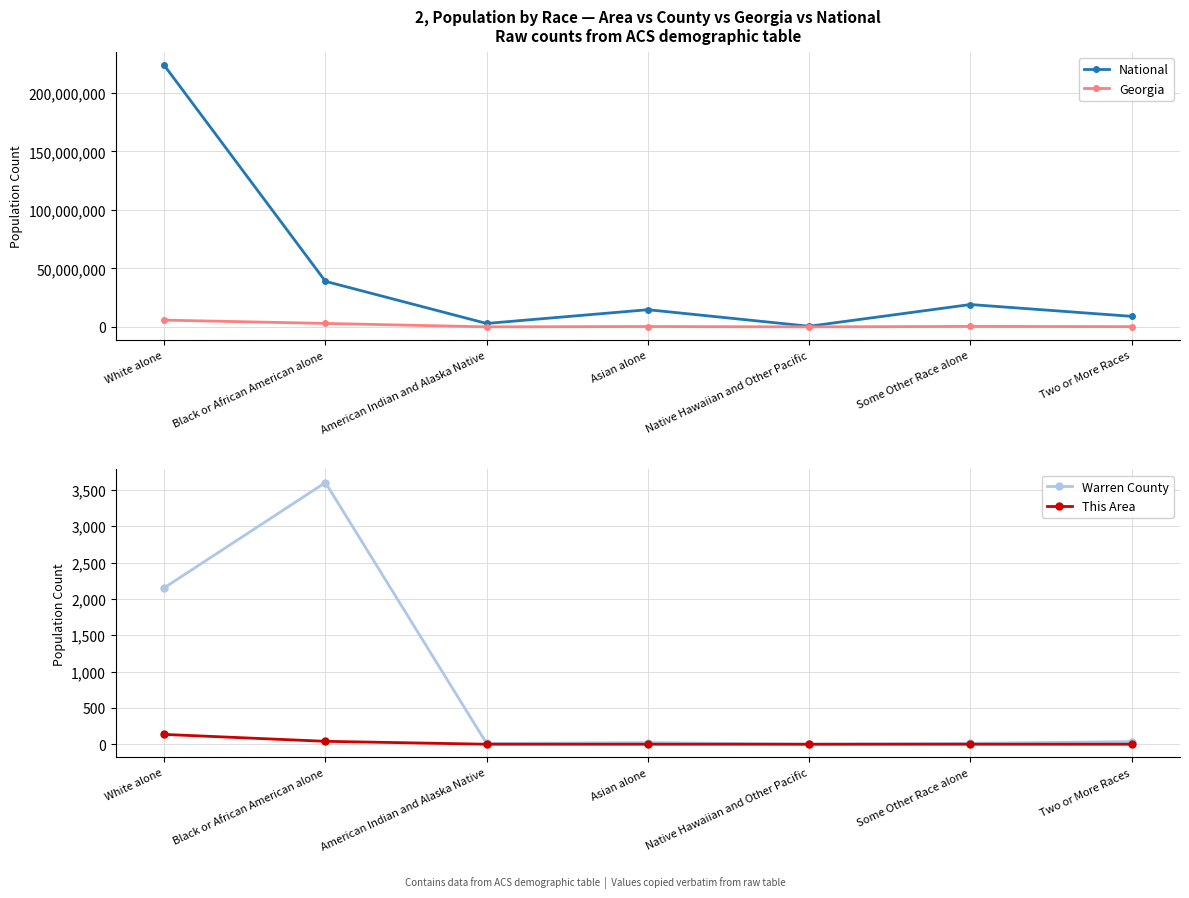

Between Two or More Races and American Indian and Alaska Native, which is larger?

Two or More Races